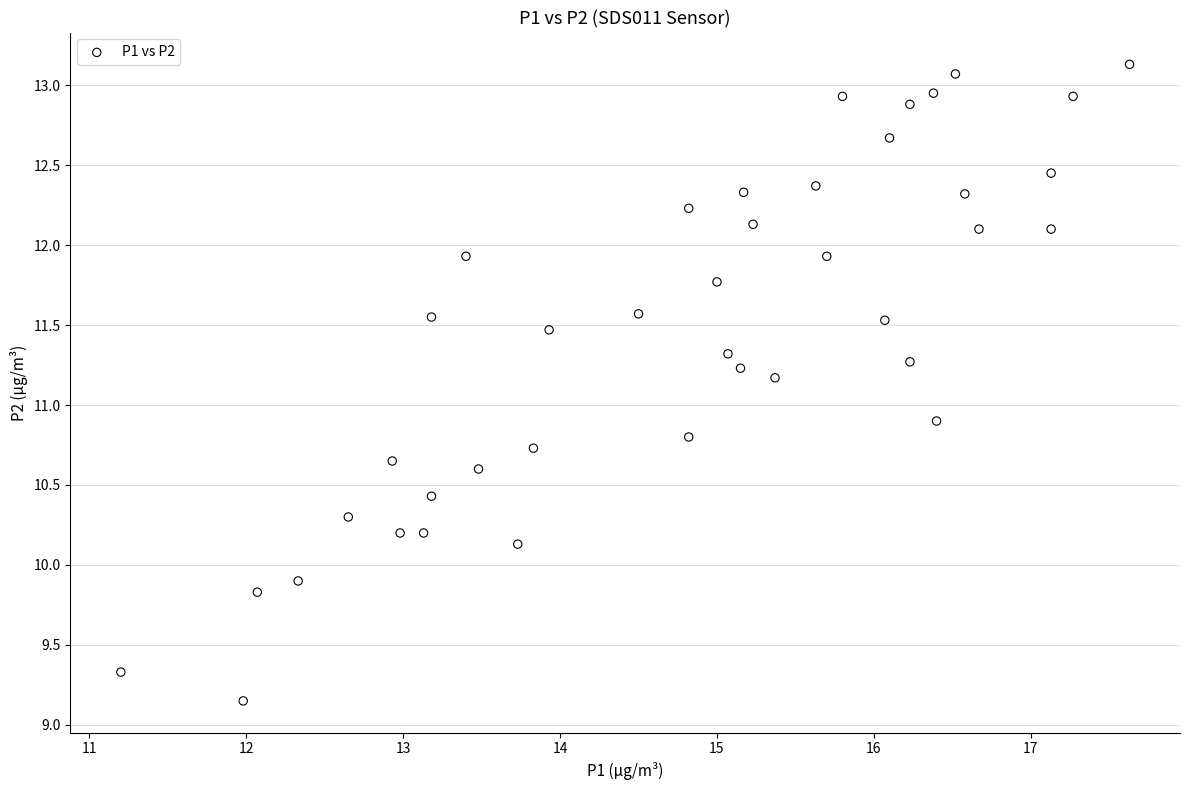

What is the range of X values (max minus min)?

6.4